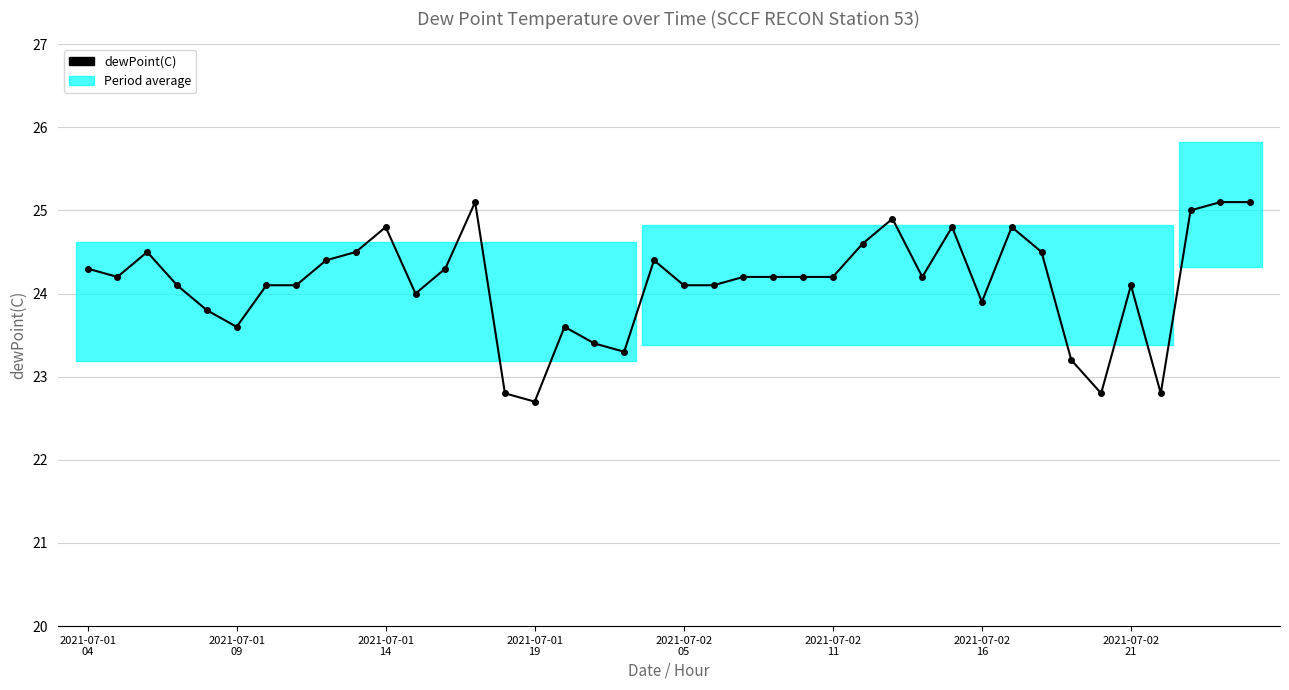

What is the value of the 6th point from the left?

23.6